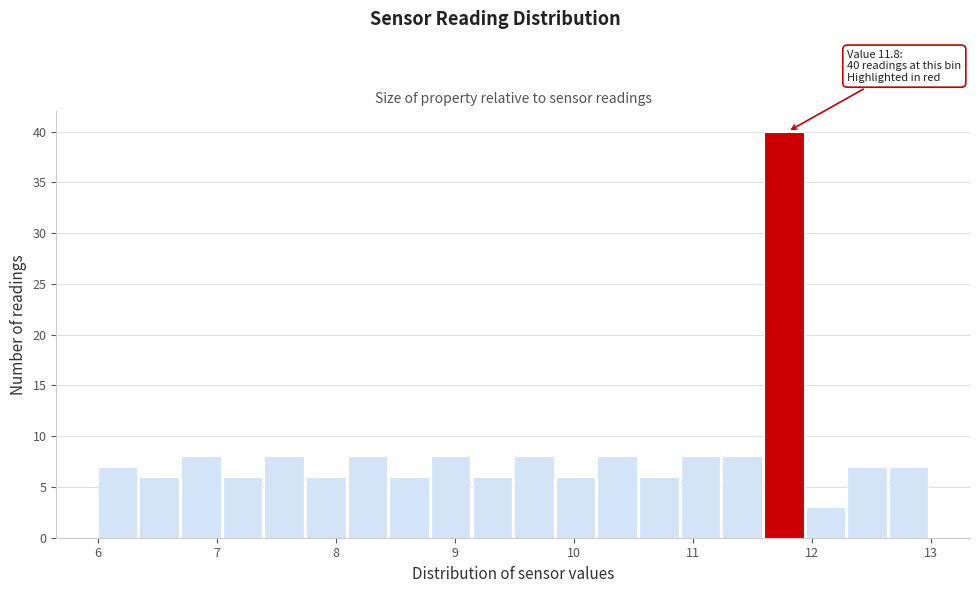

Read against the x-axis, roughly where is the centre of the tallest bar?

11.8